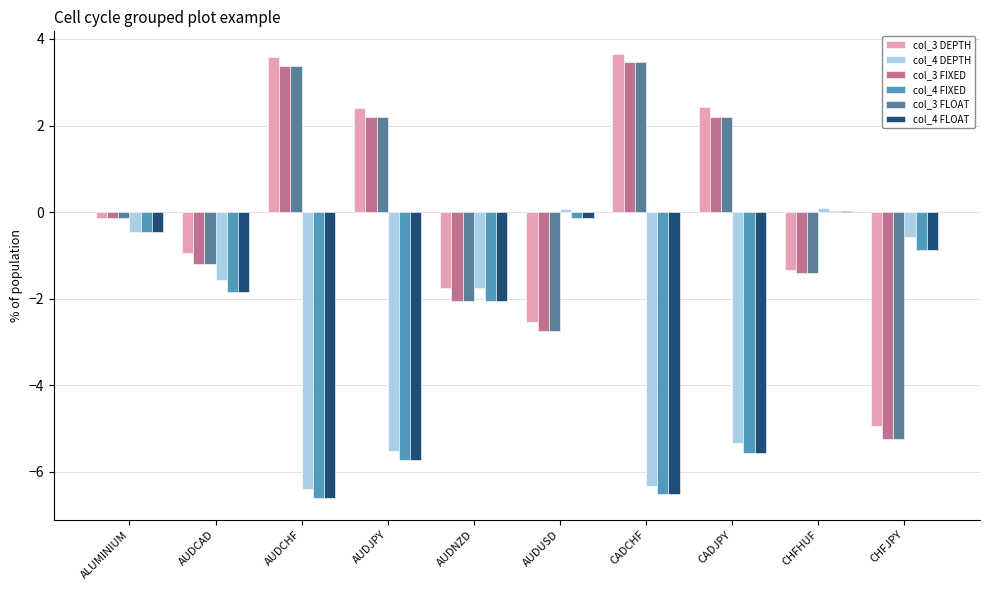

What is the sum of the col_3 FIXED values at AUDCAD and CADJPY?

1.0